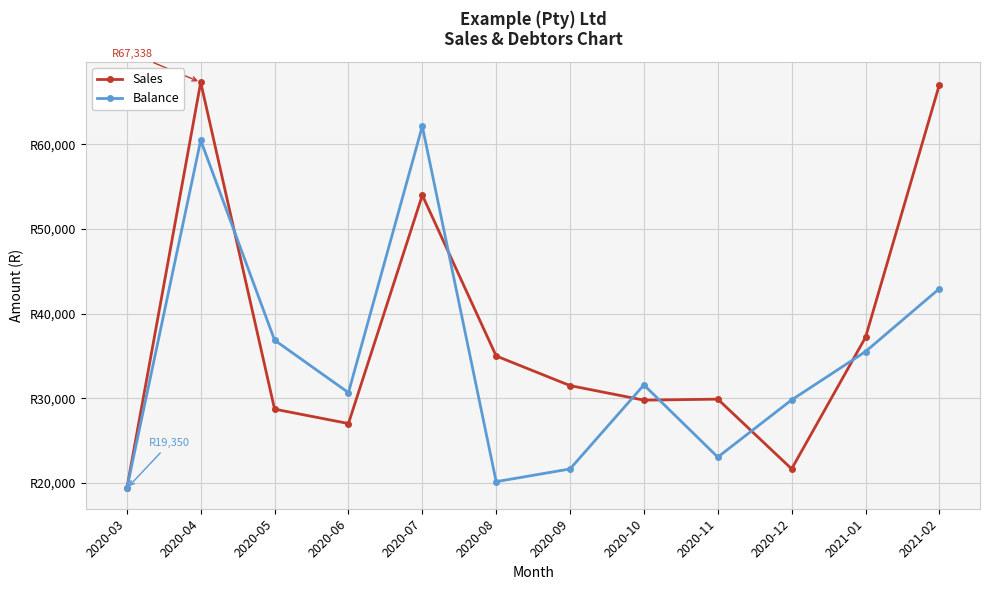

What are all the series names shown in the legend?

Sales, Balance